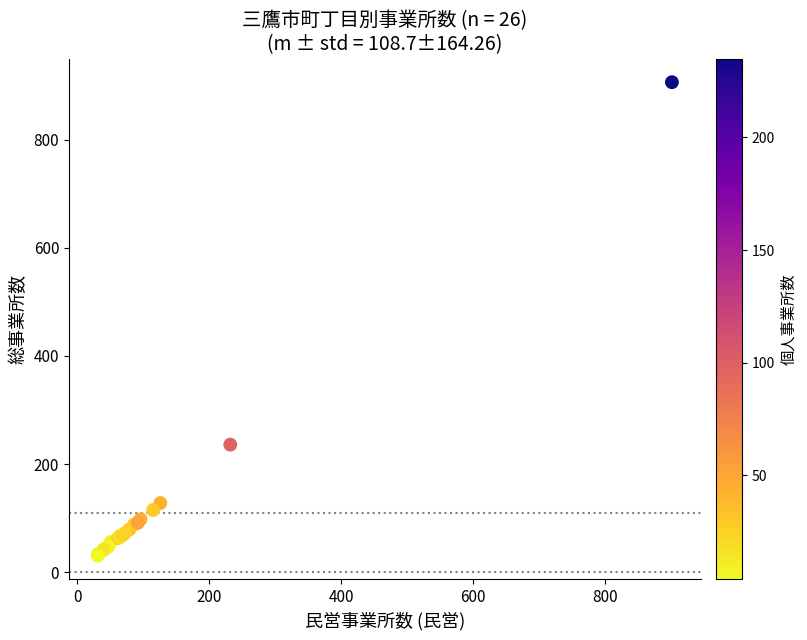

What Y value in the scatter plot is closest to 468?

236